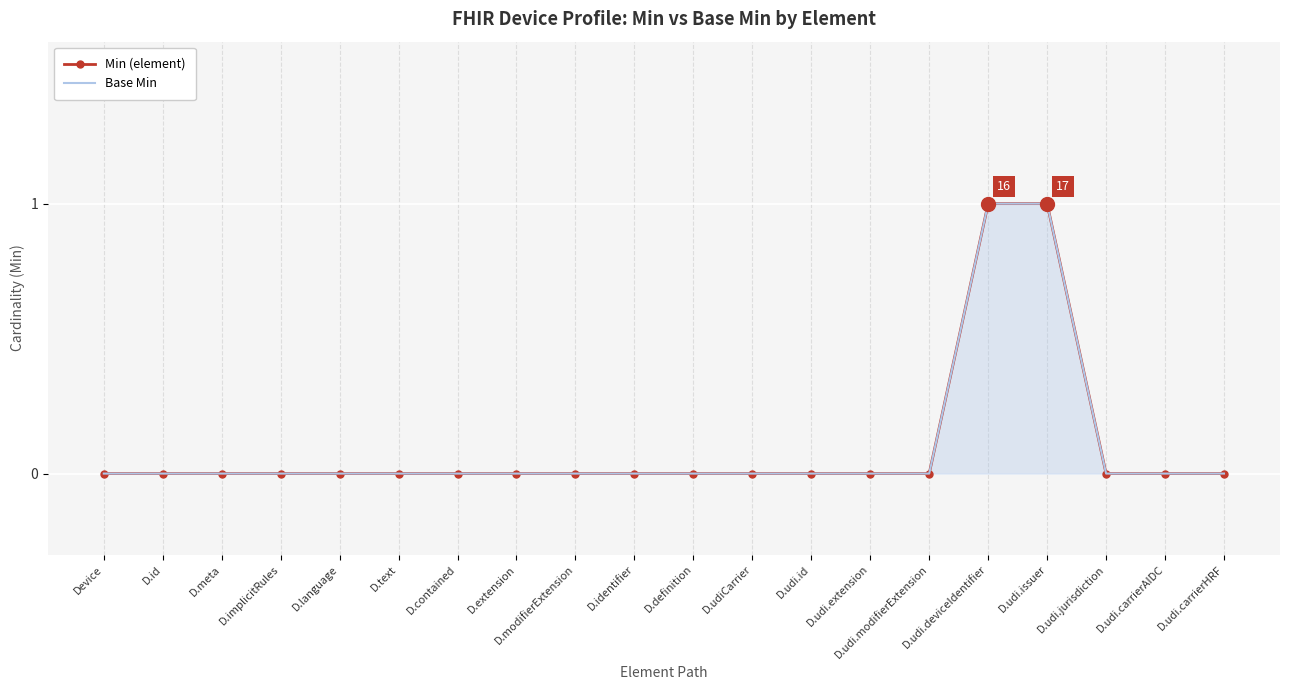

True or false: Base Min has more than 1 points higher than both neighbors.

False